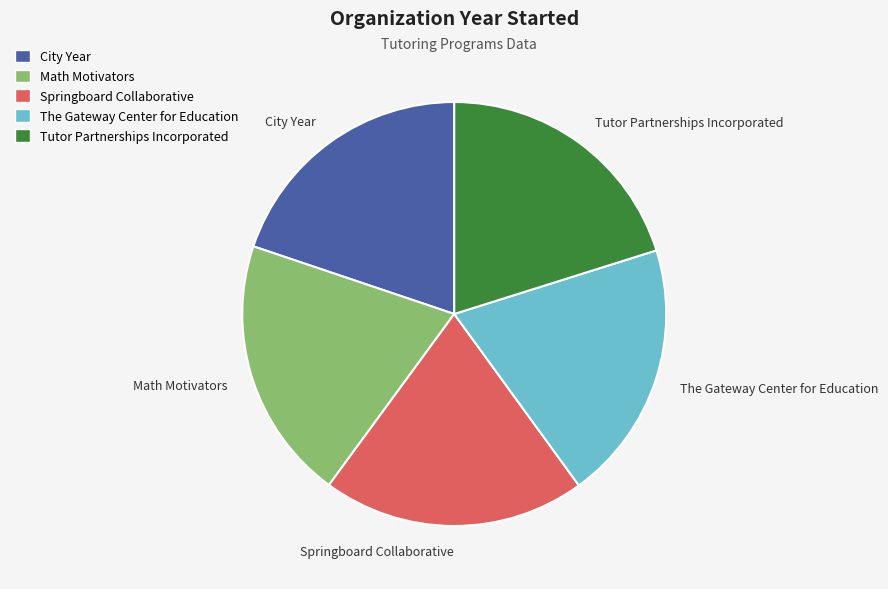

Do The Gateway Center for Education and City Year together represent more than half of the pie?

No